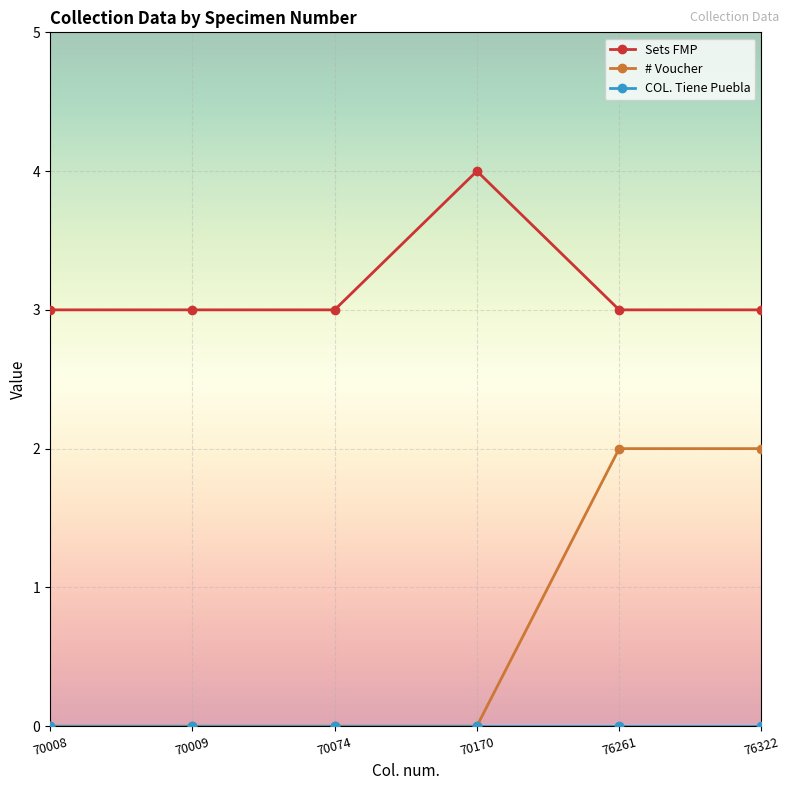

True or false: # Voucher has a value of 0 at 70170.

True